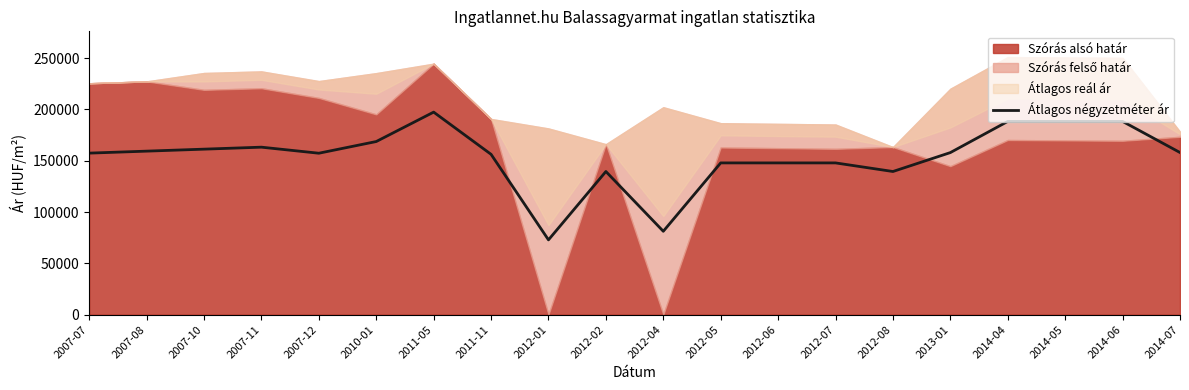

Which category has the highest value across all series?

2011-05